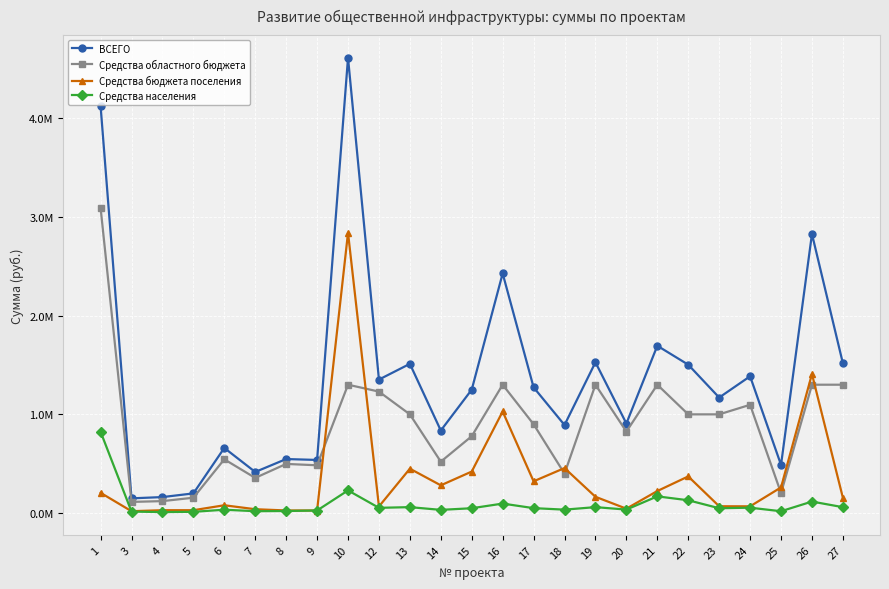

What value does the Средства населения series have at 23?

50000.0